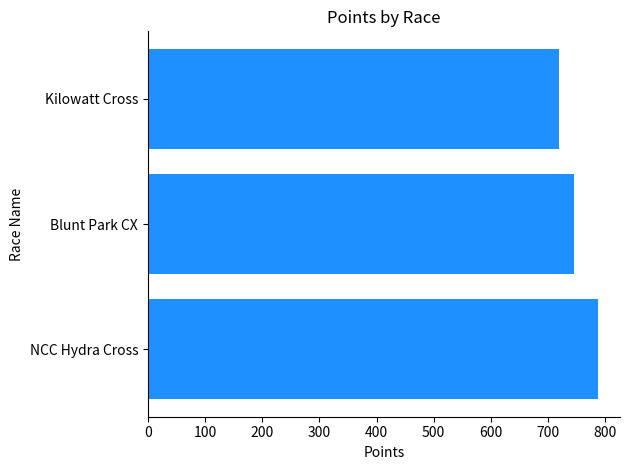

Rank the categories by value from lowest to highest.

Kilowatt Cross, Blunt Park CX, NCC Hydra Cross